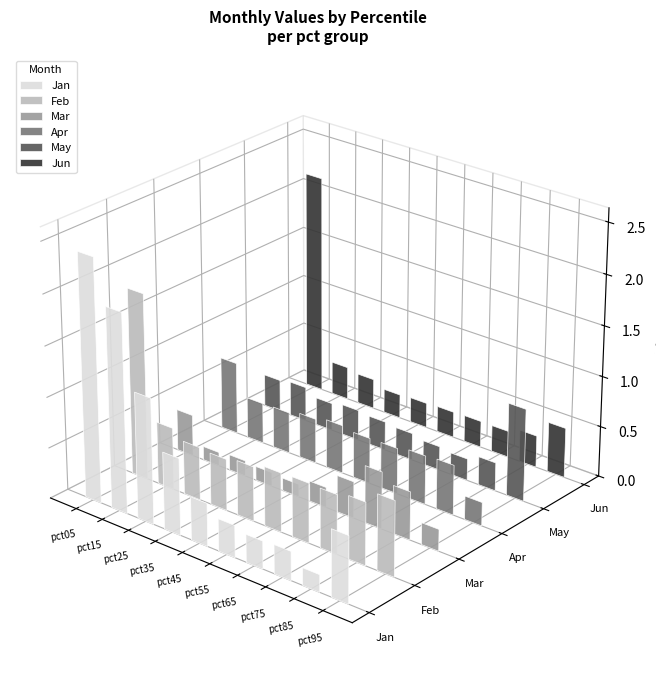

What is the minimum value for May?

0.2